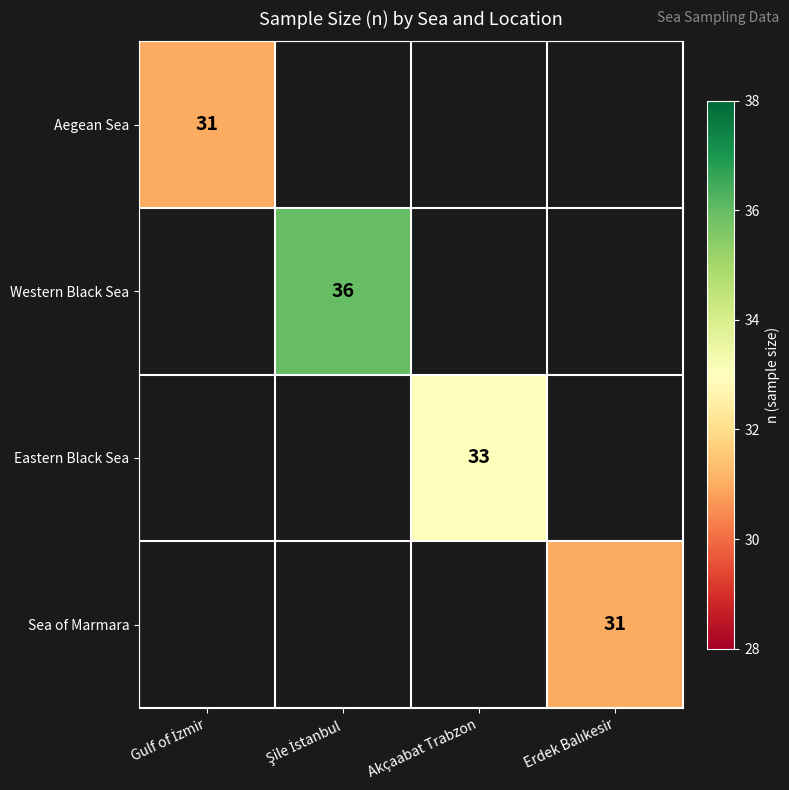

The Western Black Sea series shows 62.1 at Şile İstanbul. True or false?

False